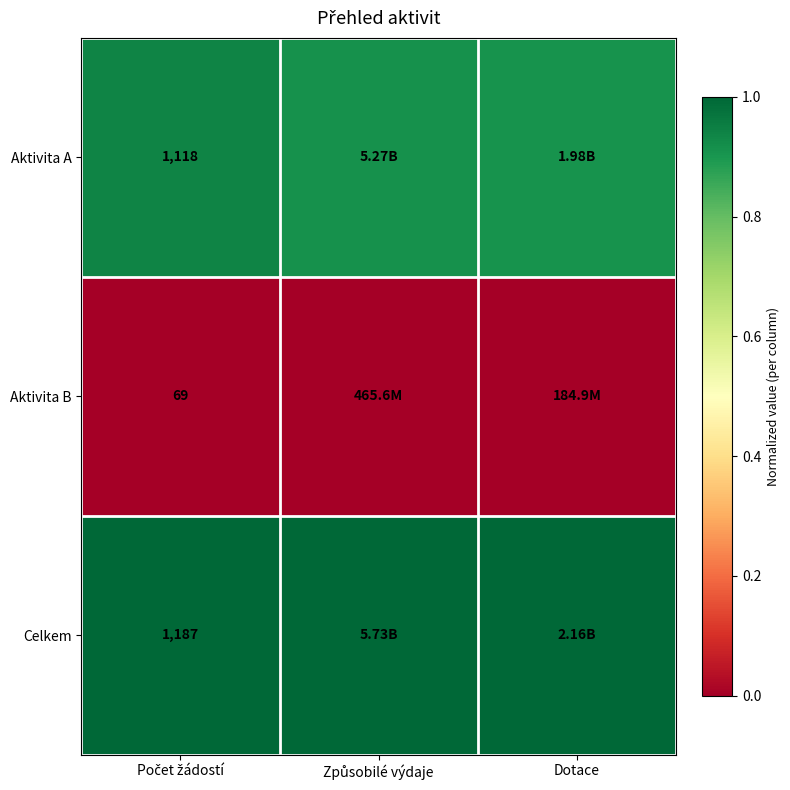

True or false: Aktivita A has a value of 0.9 at Dotace.

True